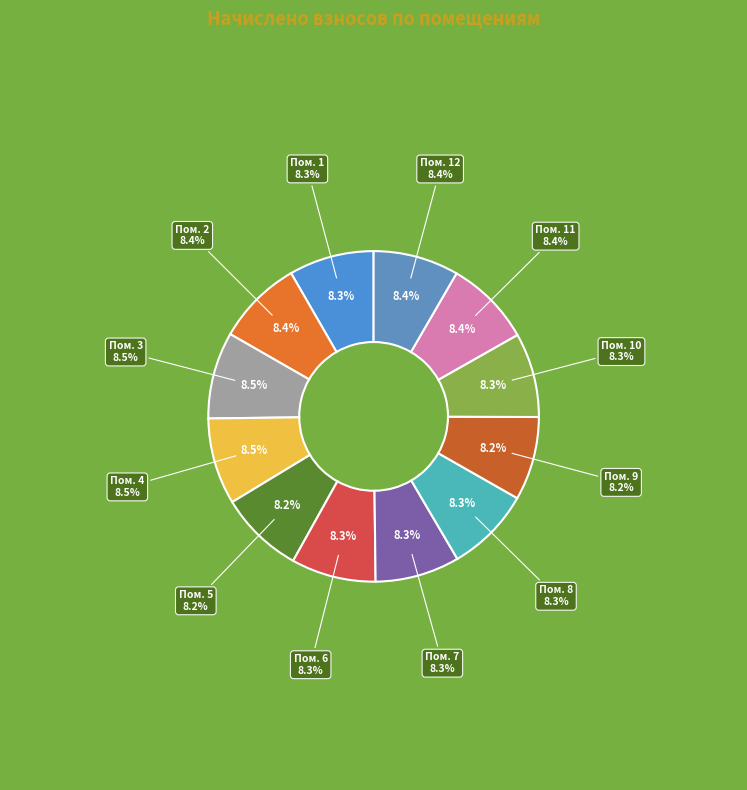

What percentage is the 5 slice, to the nearest percent?

8%